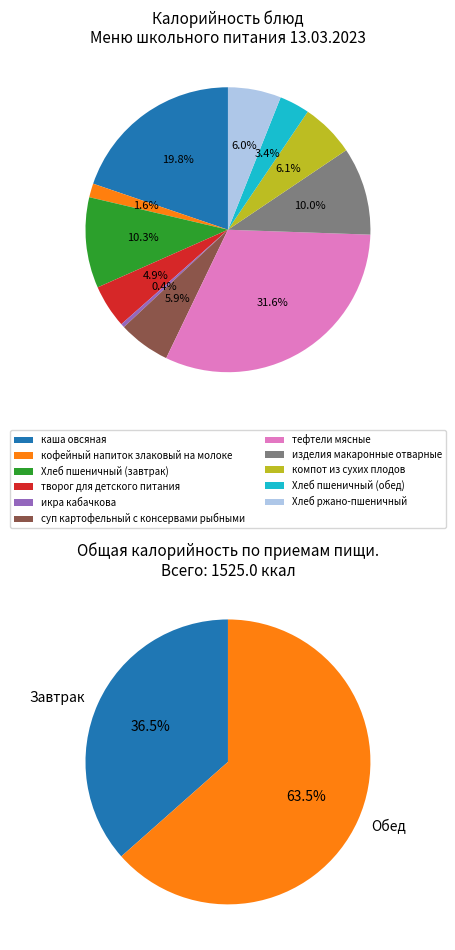

What percentage is the каша овсяная slice, to the nearest percent?

20%